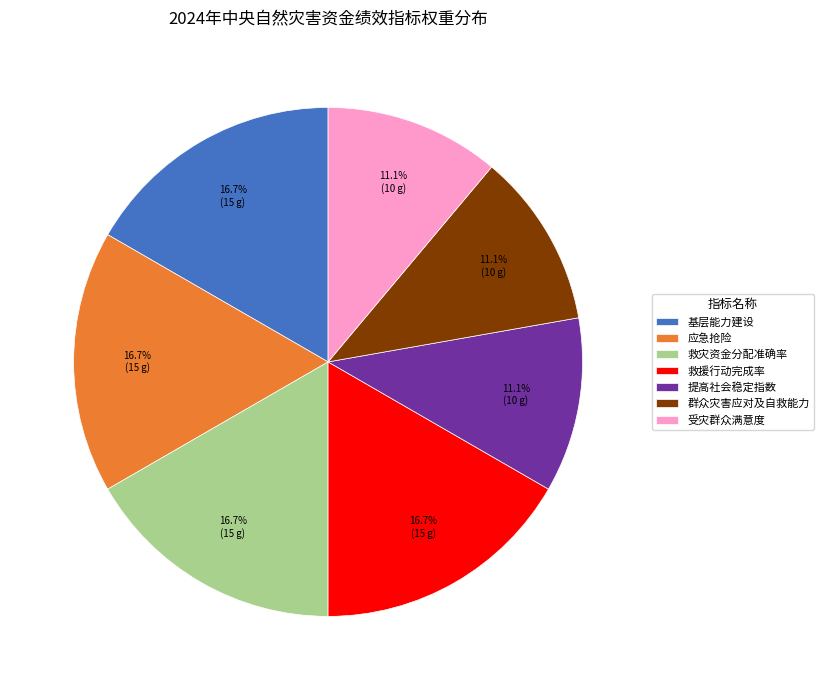

Count the number of slices in the pie.

7